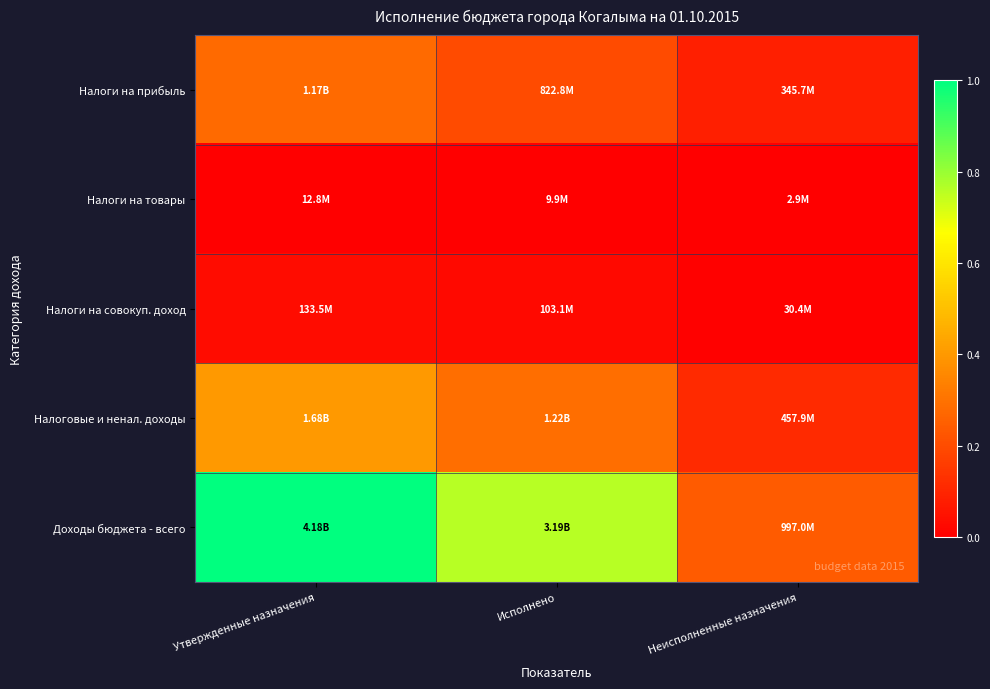

Which series has the largest total across all categories?

Доходы бюджета - всего